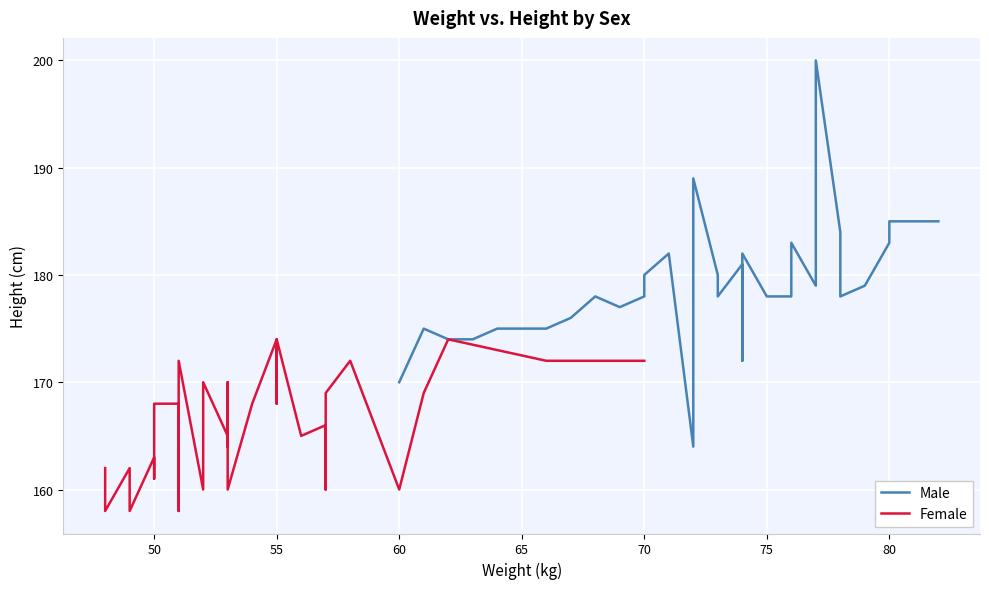

What is the maximum value for Female?

174